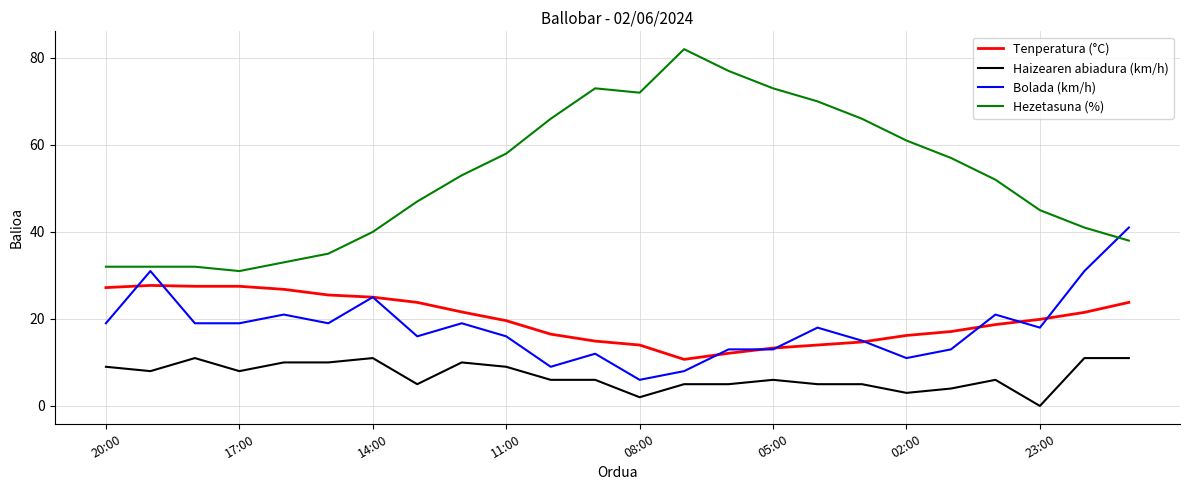

Which series has the largest total across all categories?

Hezetasuna (%)